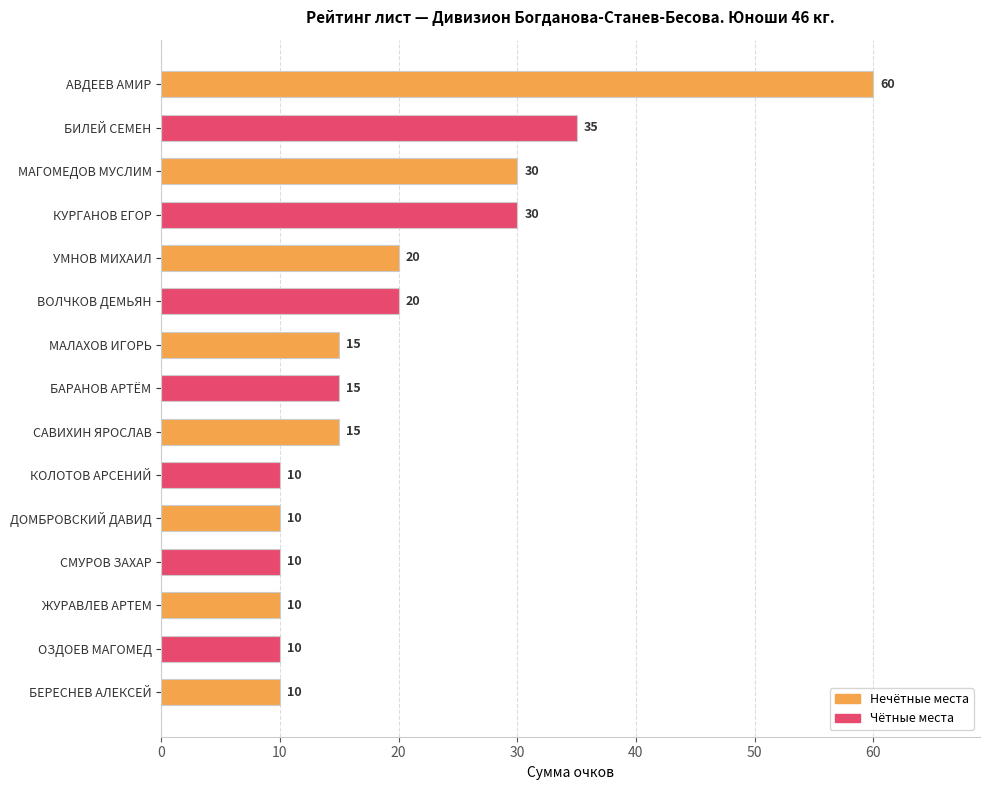

What is the minimum value shown in the chart?

10